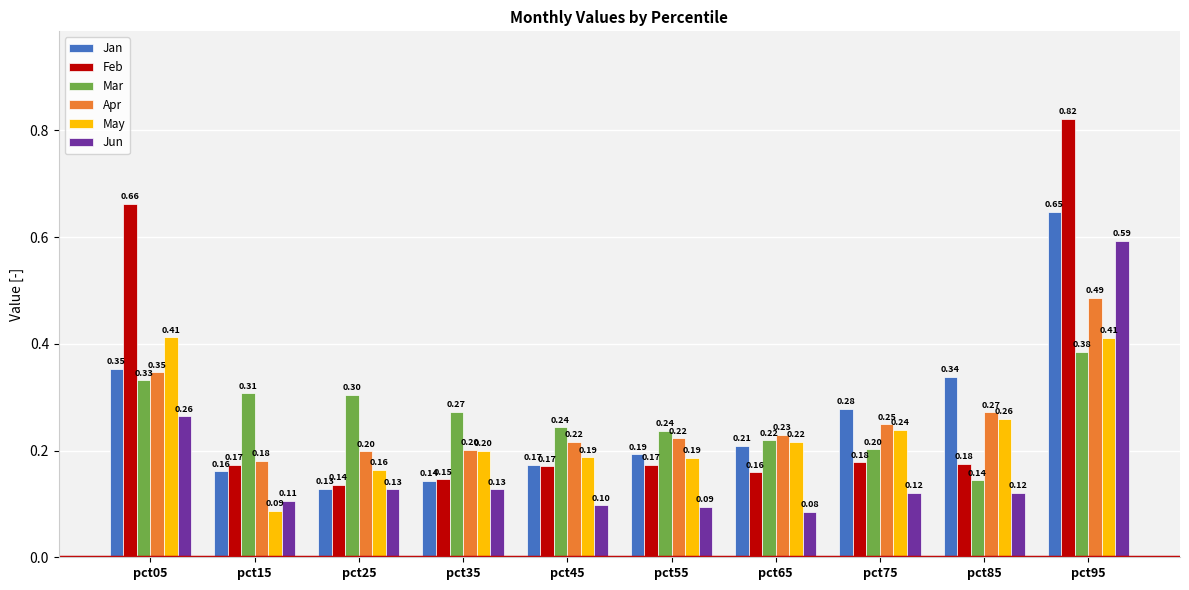

What is the average value of the Mar series?

0.3